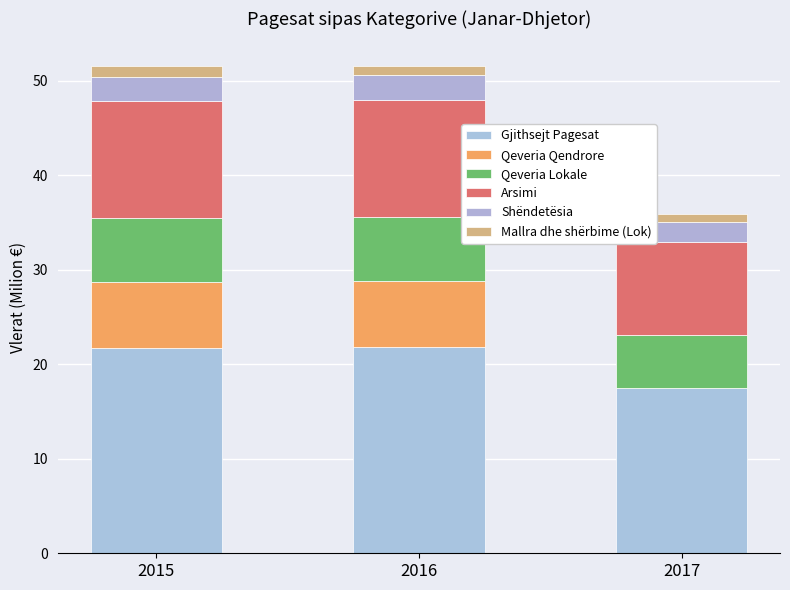

Where is Qeveria Qendrore nearest to the value 3?

2017